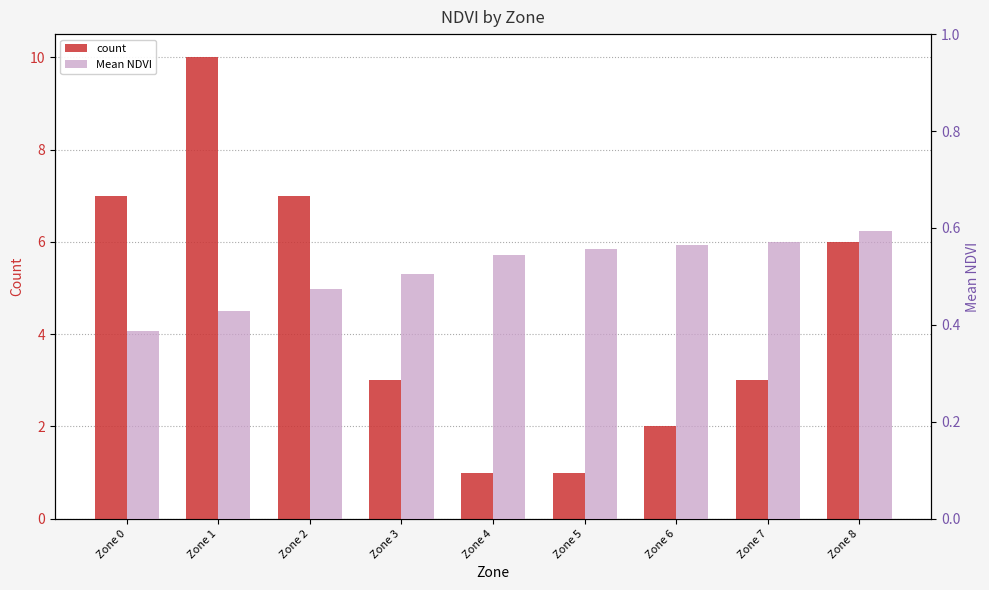

Which series changed the most between Zone 0 and Zone 1?

count